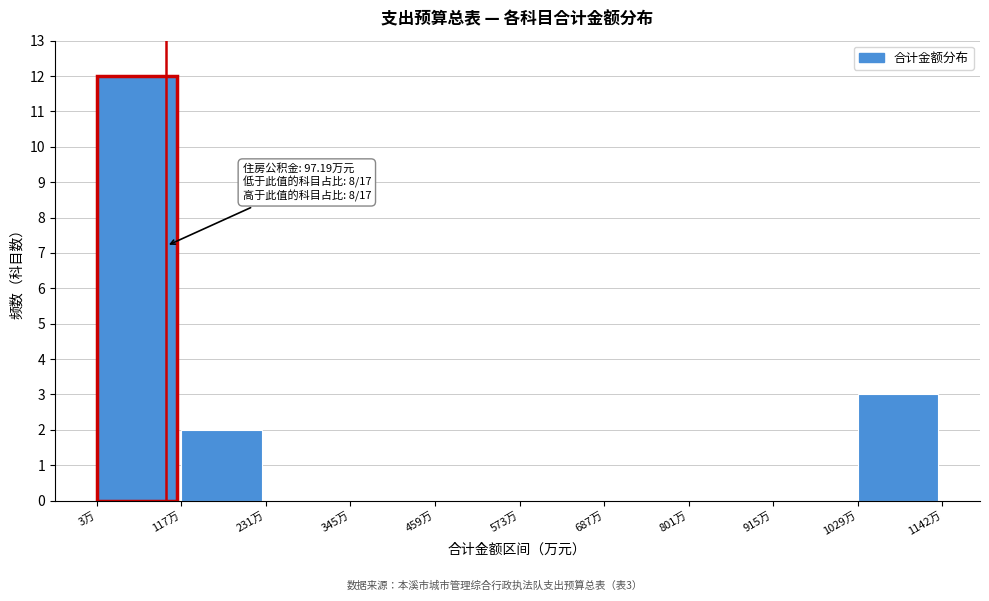

Which range on the x-axis has the tallest bar?

0 to 120